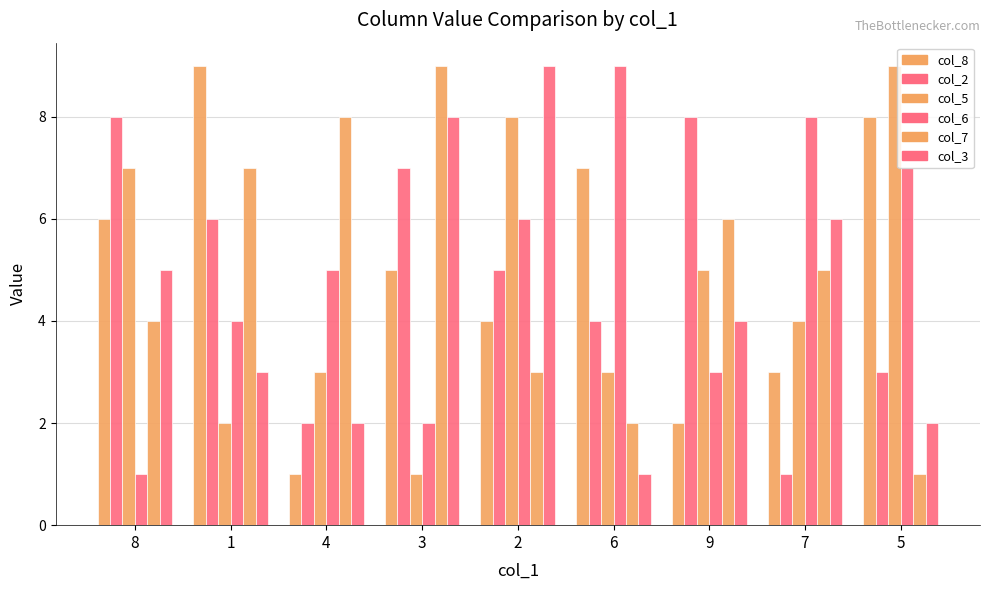

Where is col_8 nearest to the value 5?

3